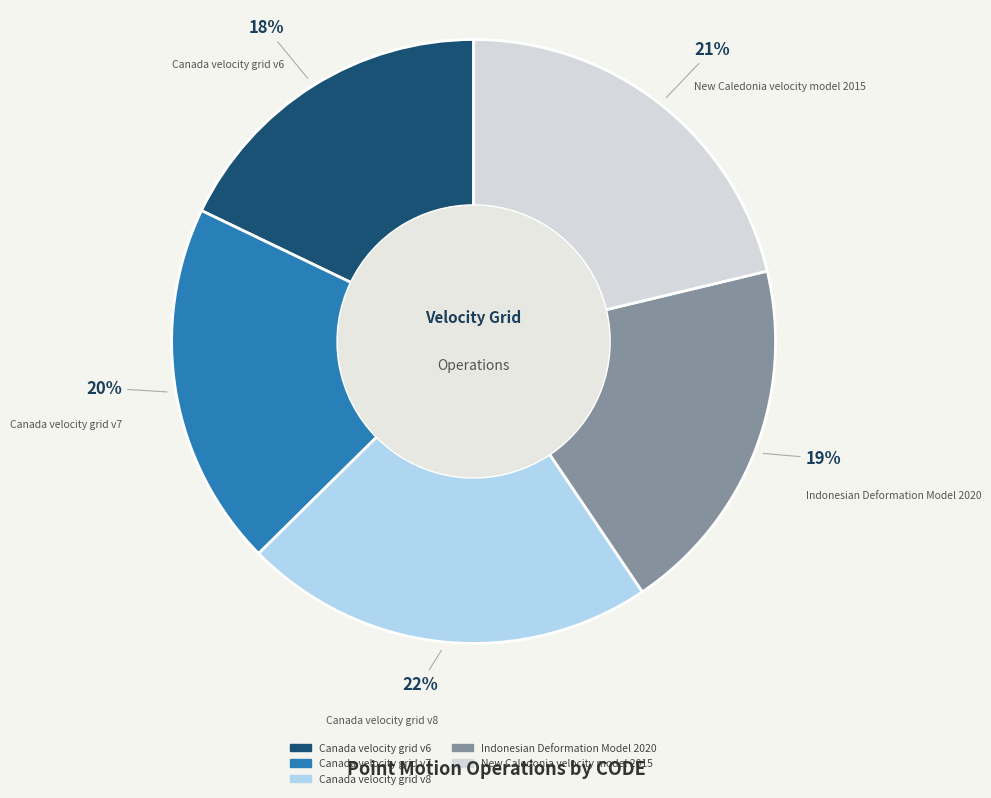

To the nearest percent, what percentage of the pie is Canada velocity grid v7?

20%